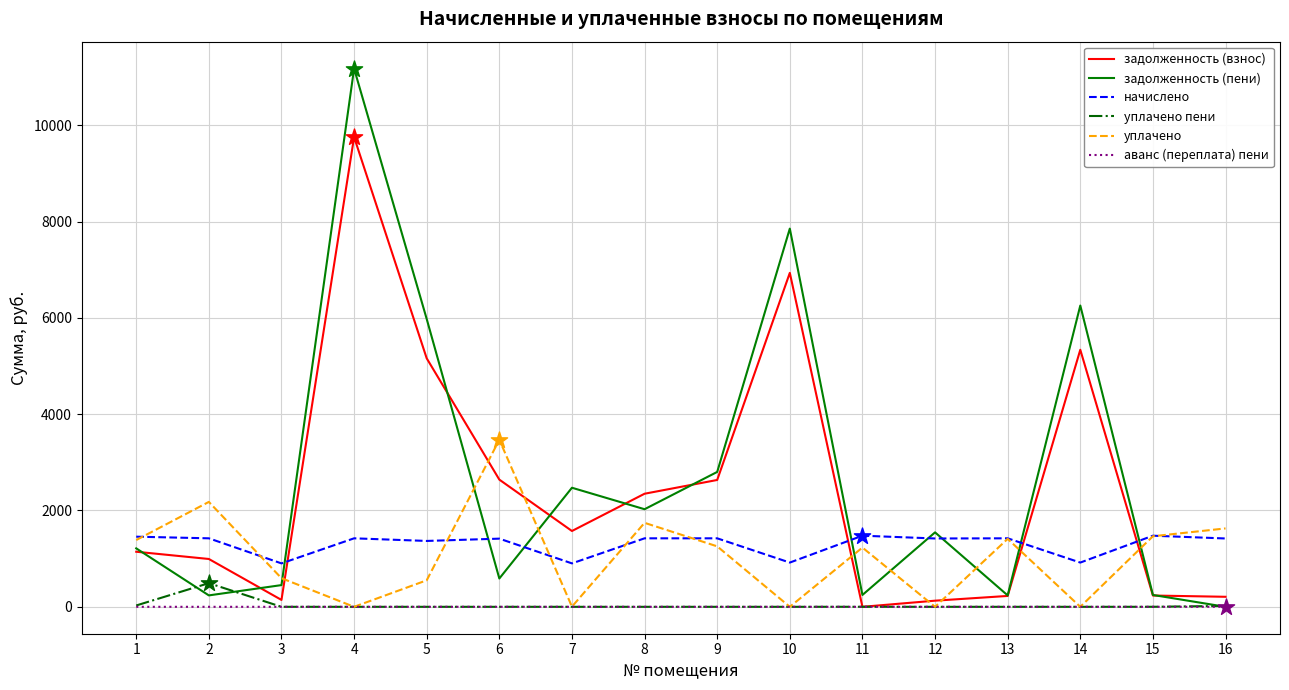

At how many categories does at least one series exceed 5912?

4